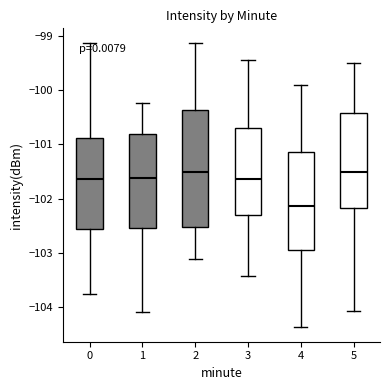

Reading left to right, read every box against the y-axis: the position of its median line, the range the box covers, and the ends of its whiskers. The values are not printed on the chart, so give them approximately, as read against the axis.

0: median -101.6, box -102.6 to -100.9, whiskers -103.8 to -99.1
1: median -101.6, box -102.5 to -100.8, whiskers -104.1 to -100.2
2: median -101.5, box -102.5 to -100.4, whiskers -103.1 to -99.1
3: median -101.6, box -102.3 to -100.7, whiskers -103.4 to -99.4
4: median -102.1, box -102.9 to -101.1, whiskers -104.4 to -99.9
5: median -101.5, box -102.2 to -100.4, whiskers -104.1 to -99.5